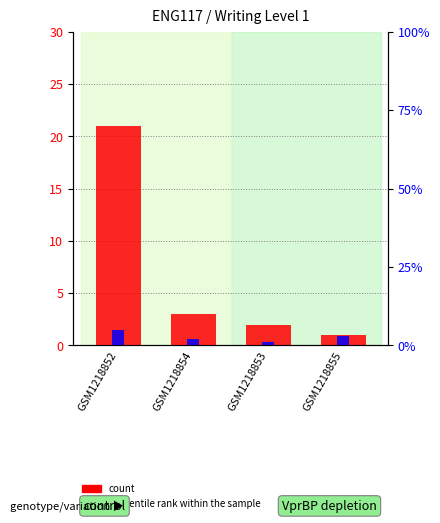

How many percentile rank within the sample values are between 2 and 5?

3